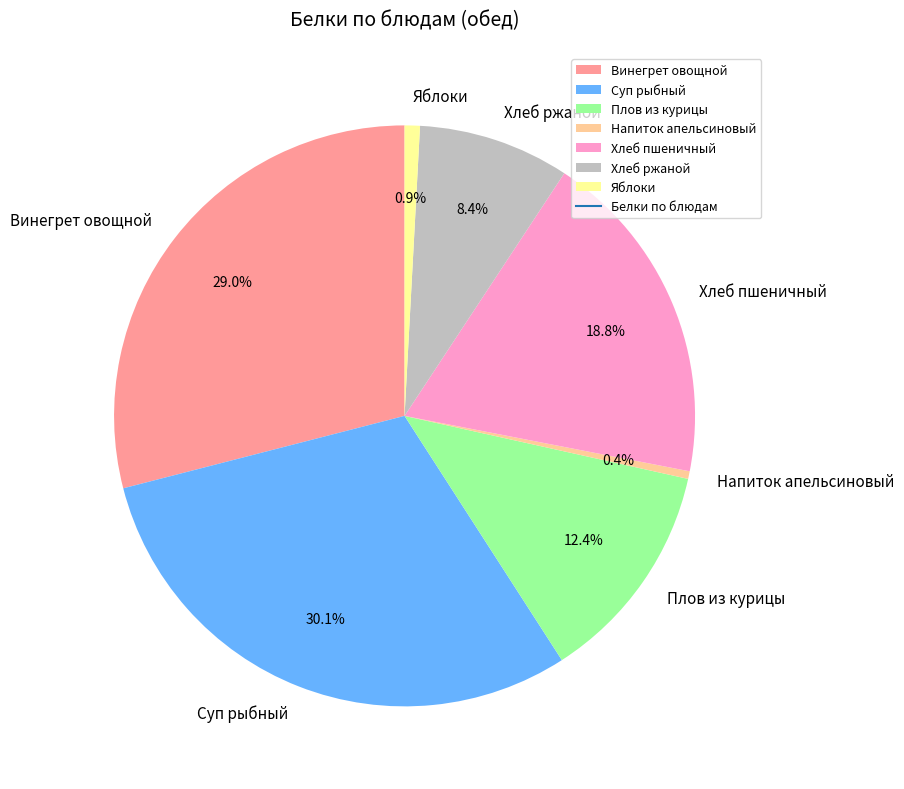

What portion of the pie excludes Хлеб ржаной?

91.6%